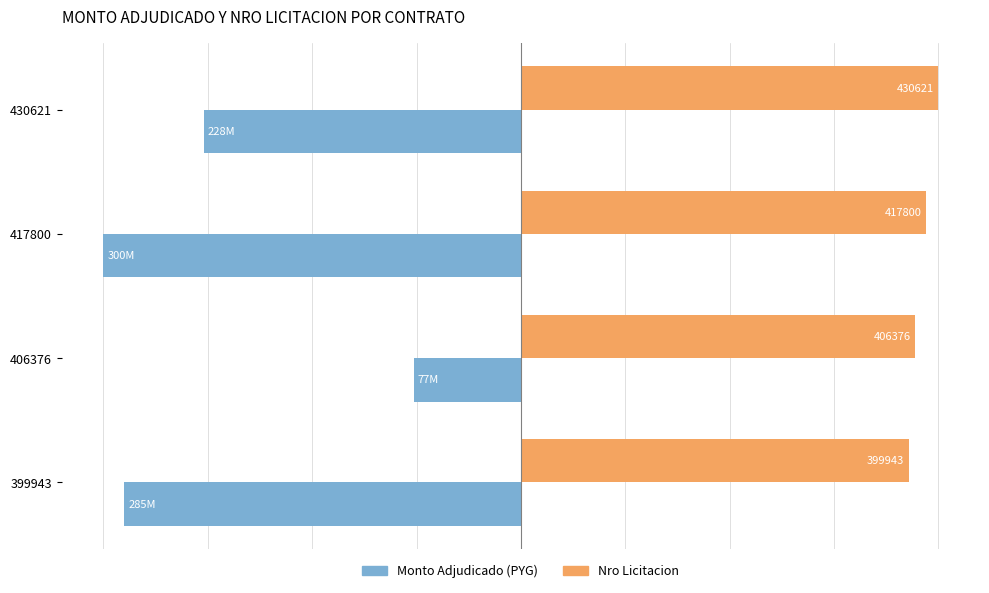

What are all the series names shown in the legend?

Monto Adjudicado (PYG), Nro Licitacion